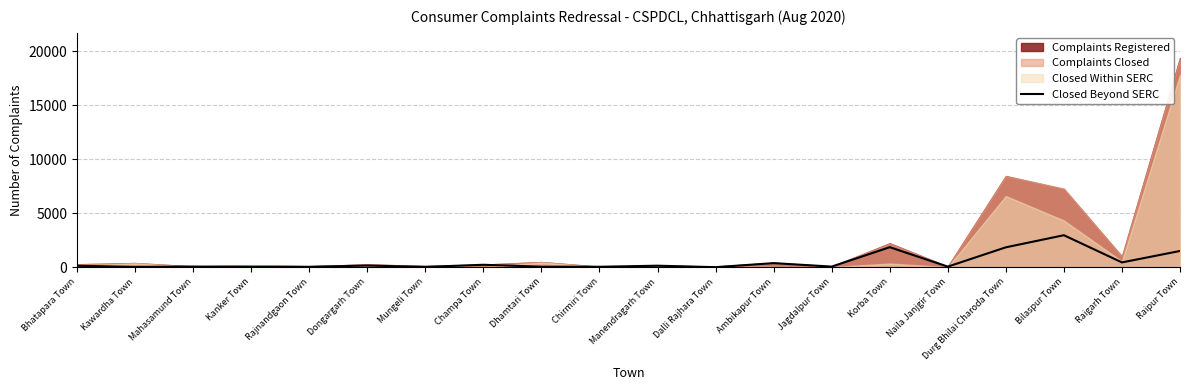

What is the sum of the values at Korba Town and Kanker Town?

1889